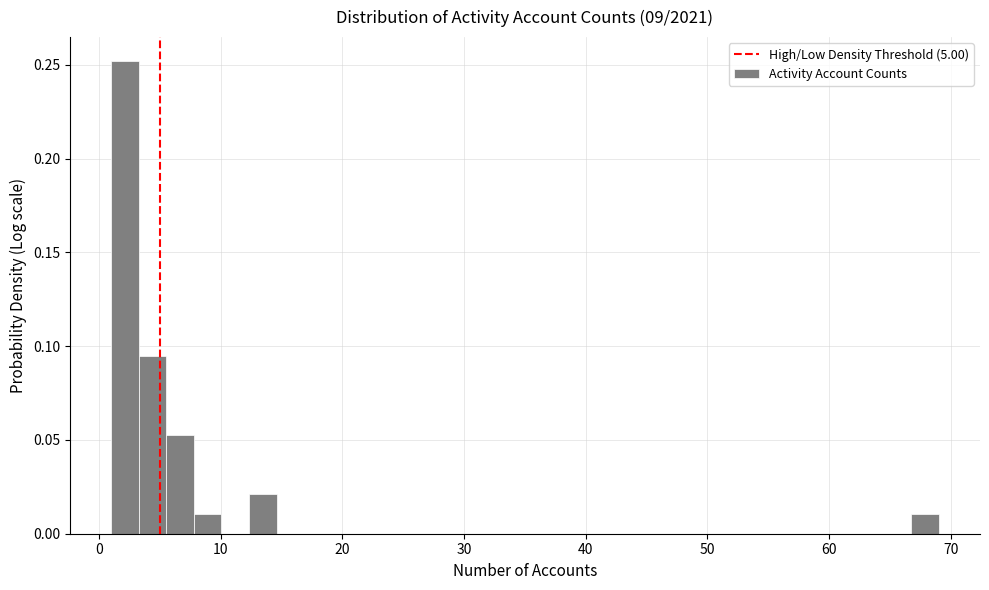

Read against the x-axis, roughly where is the centre of the tallest bar?

2